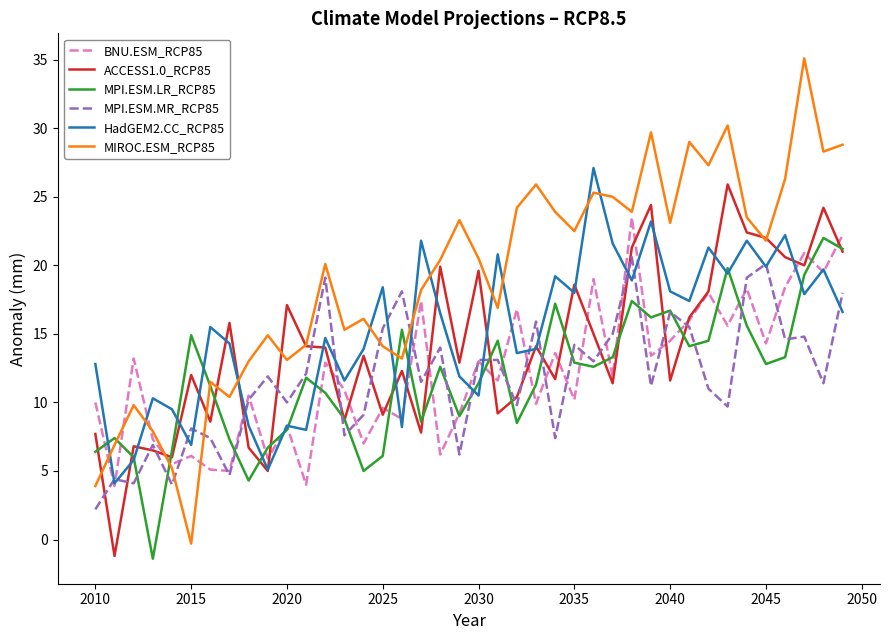

Which series has the largest total across all categories?

MIROC.ESM_RCP85